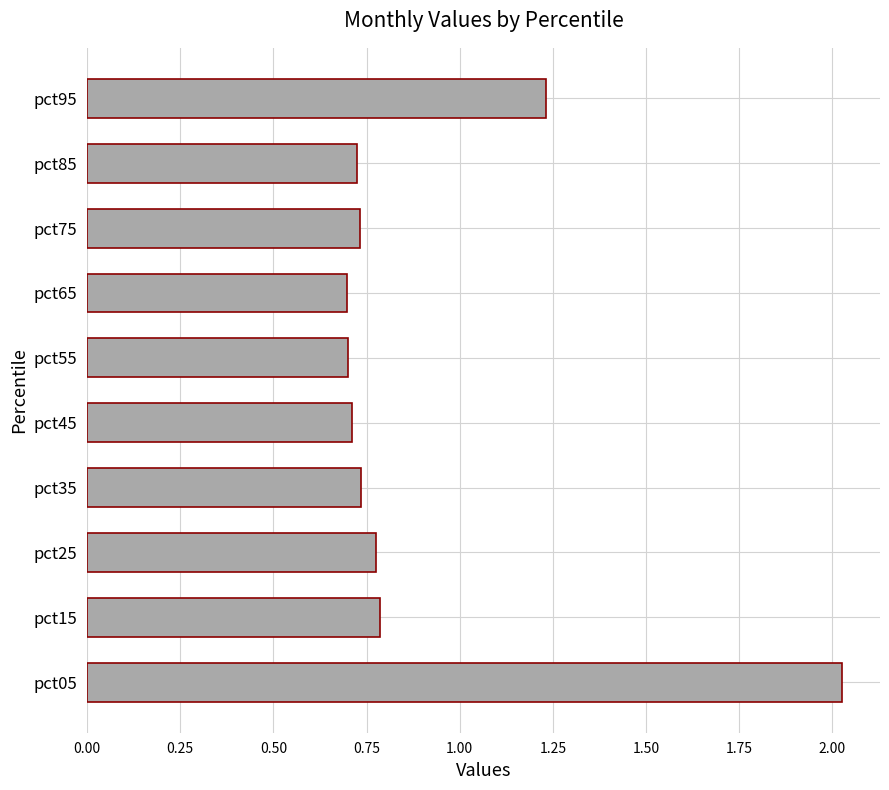

Which label corresponds to the largest value in the chart?

pct05